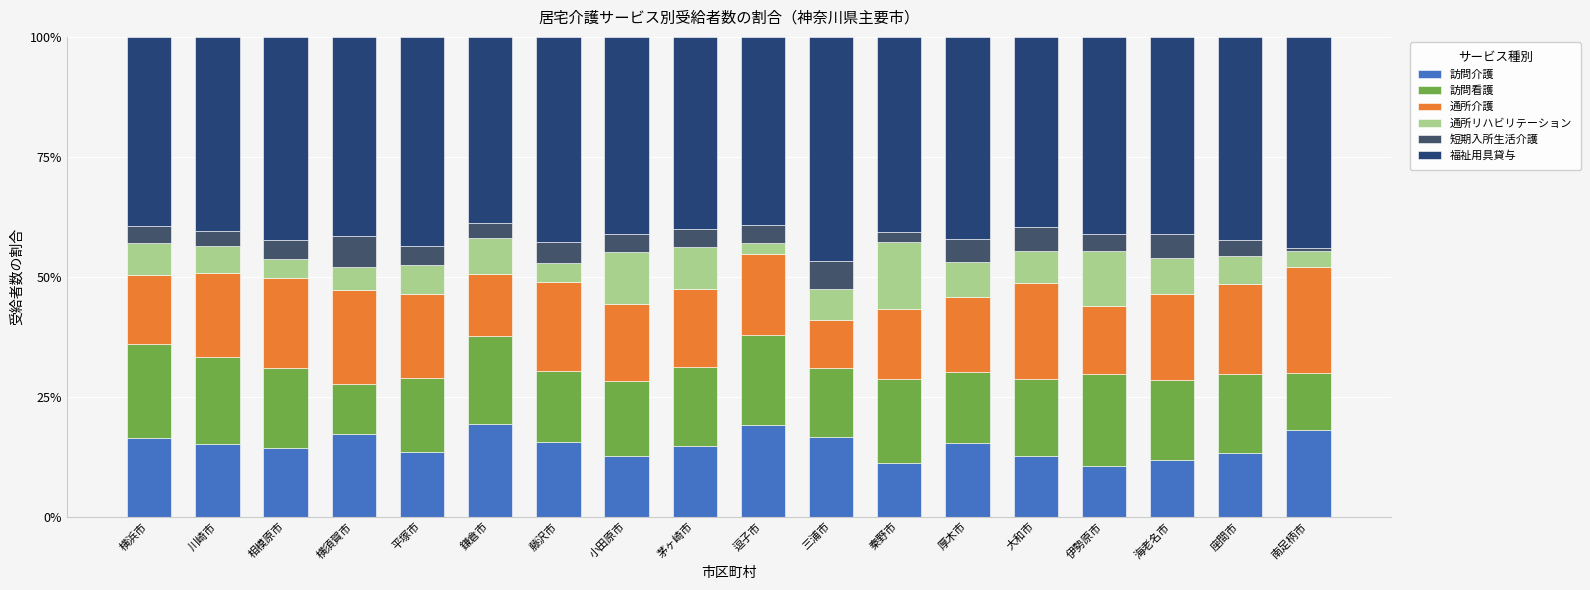

What is the average value of the 短期入所生活介護 series?

3.9